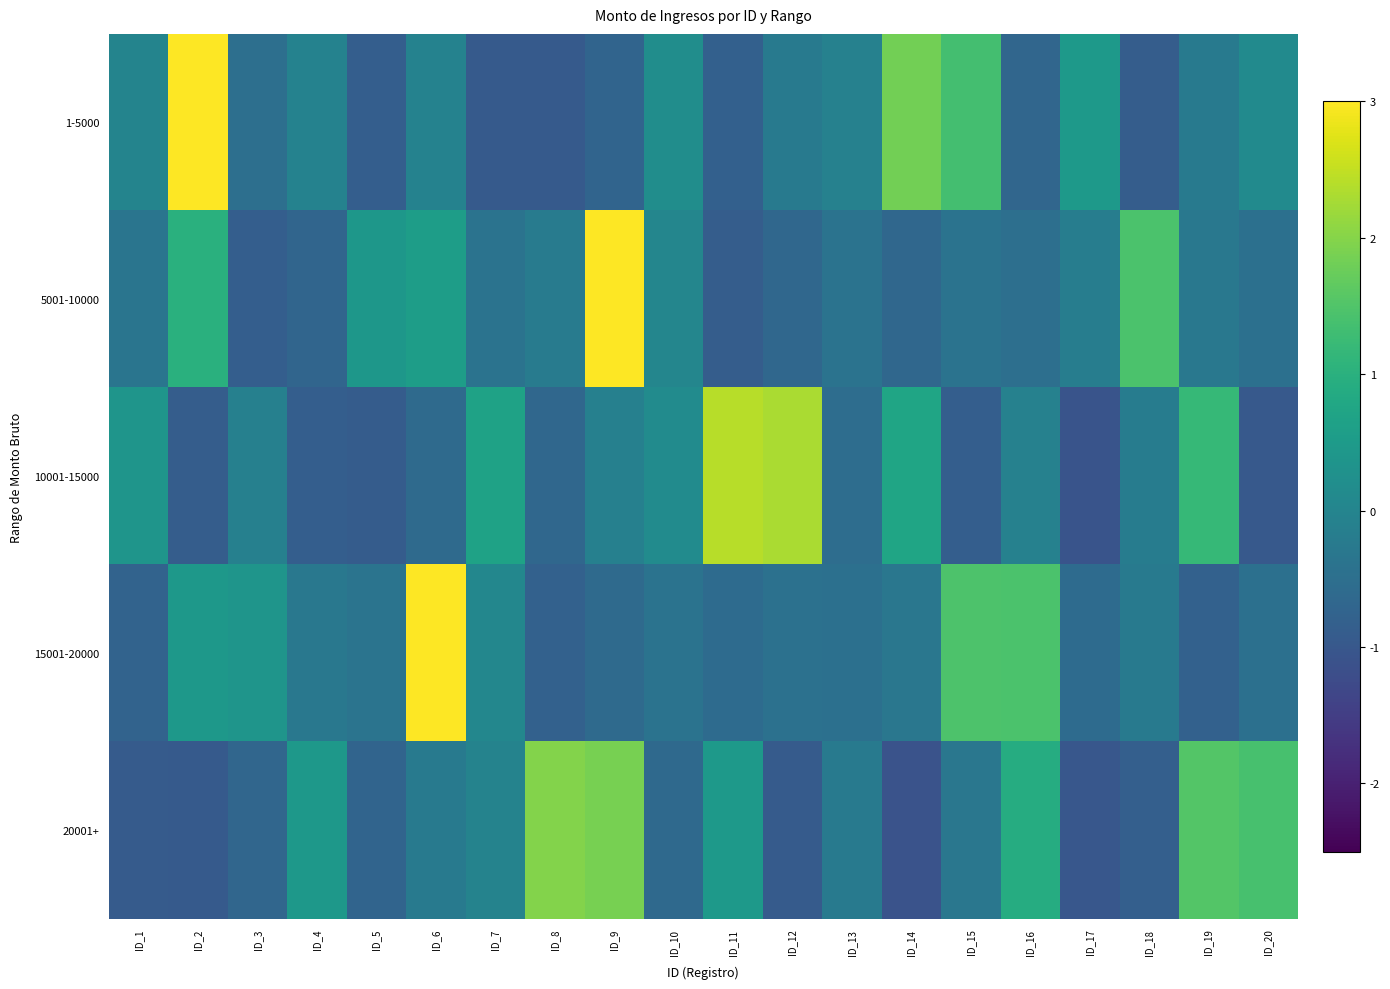

What is the spread (max minus min) of values at ID_3?

1.2